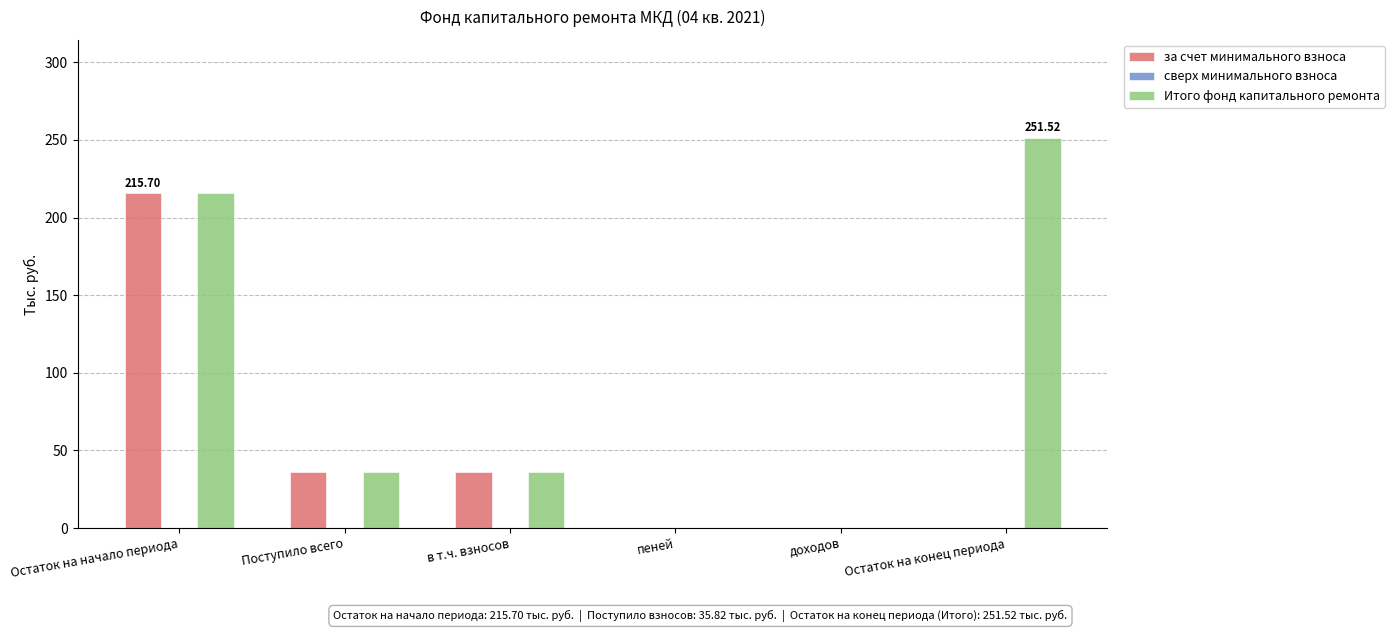

How many categories are shown in the chart?

6